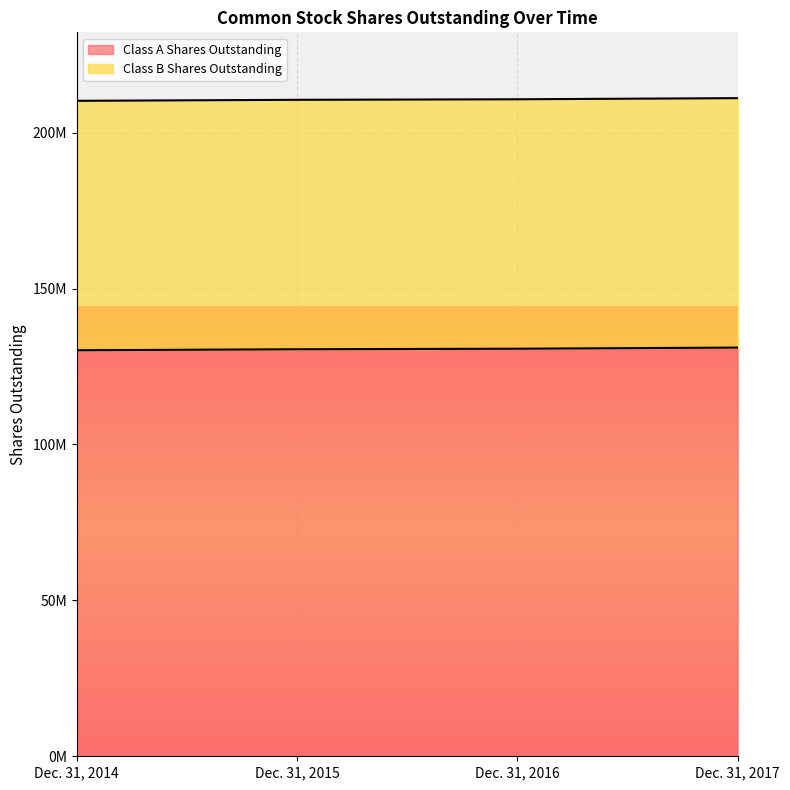

What is the sum of all values?

522538671